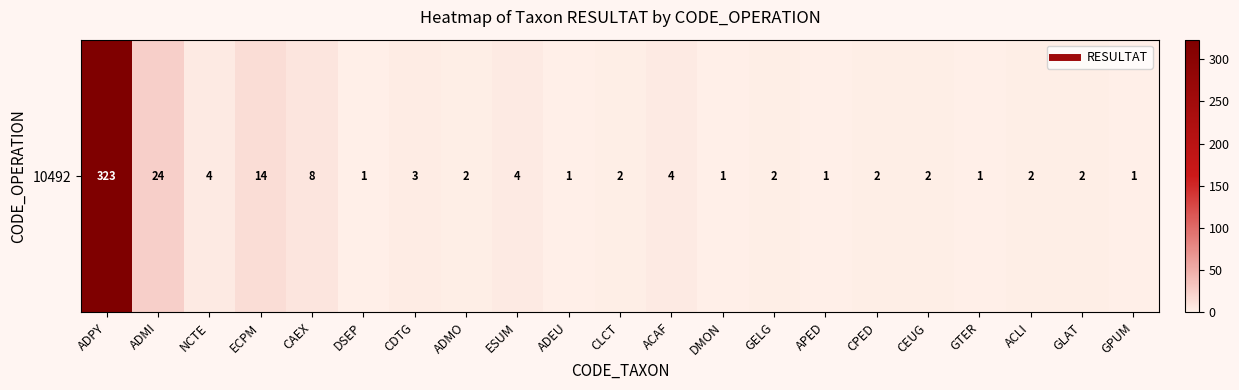

What is the average value?

19